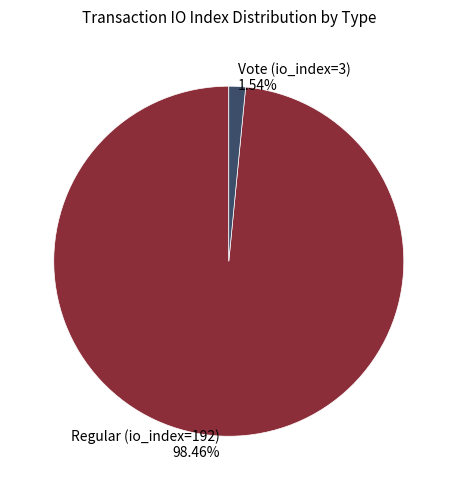

Between Vote (io_index=3) and Regular (io_index=192), which is larger?

Regular (io_index=192)